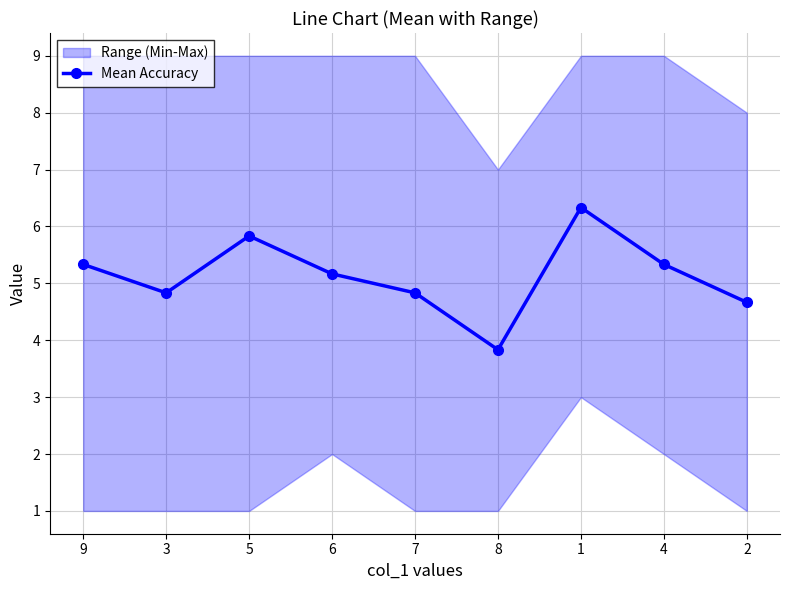

Reading right to left, transcribe all the data shown in this chart.

4.7	5.3	6.3	3.8	4.8	5.2	5.8	4.8	5.3